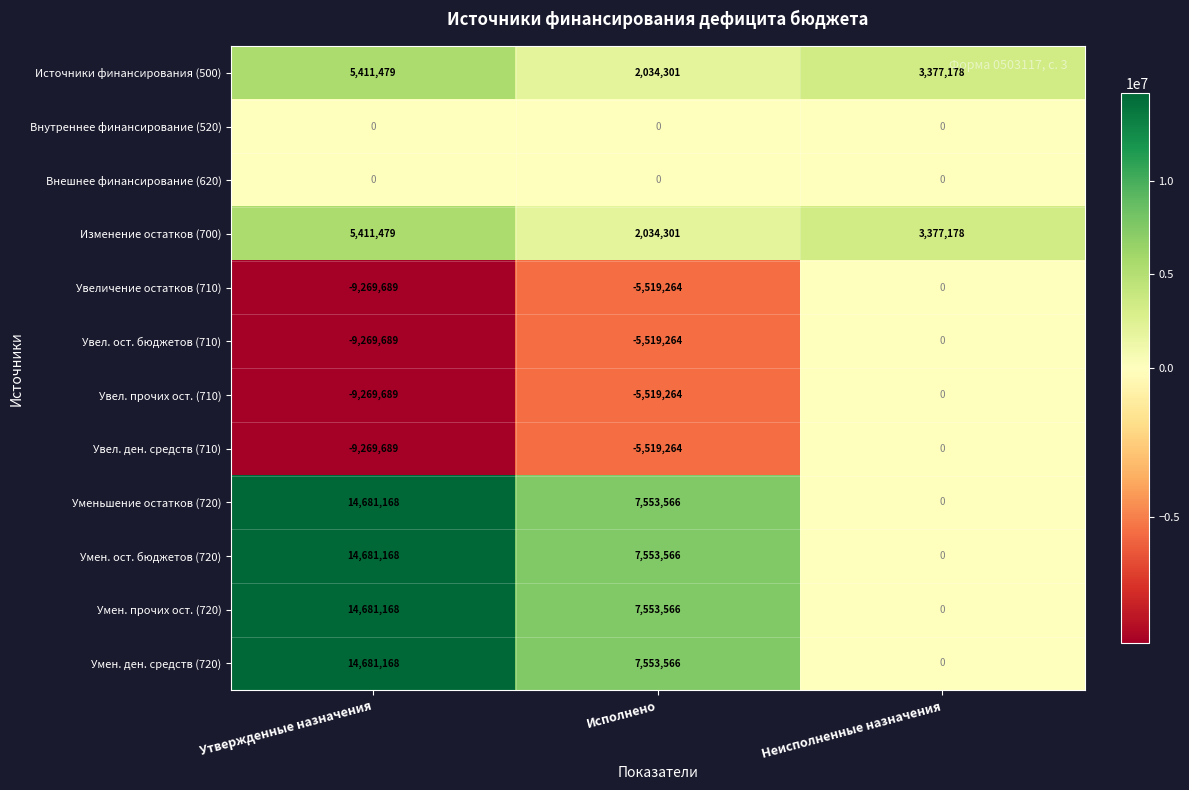

At which label does Умен. ост. бюджетов (720) first exceed 7553566?

Утвержденные назначения